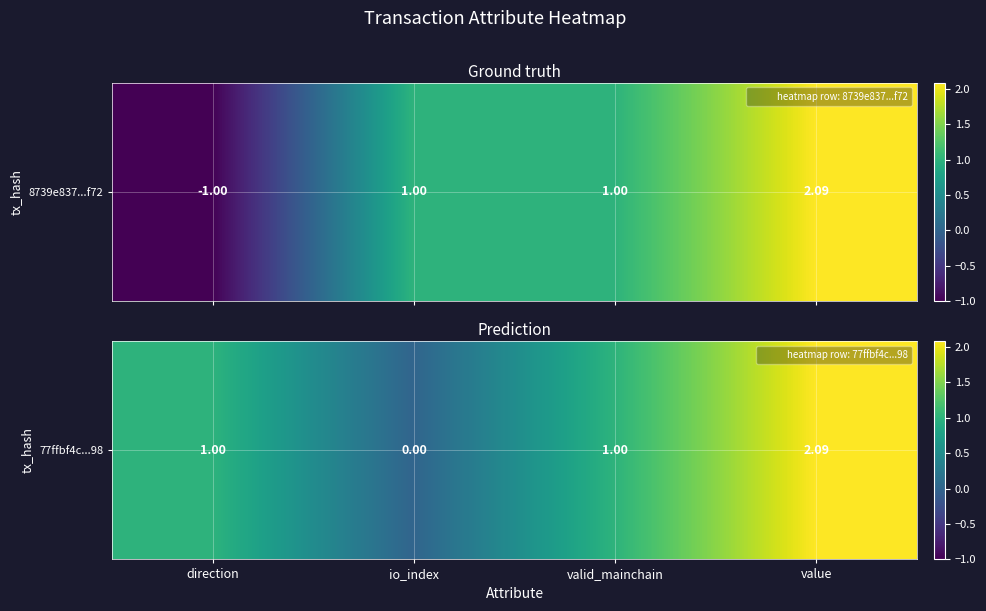

What is the difference between the maximum and minimum values?

2.1